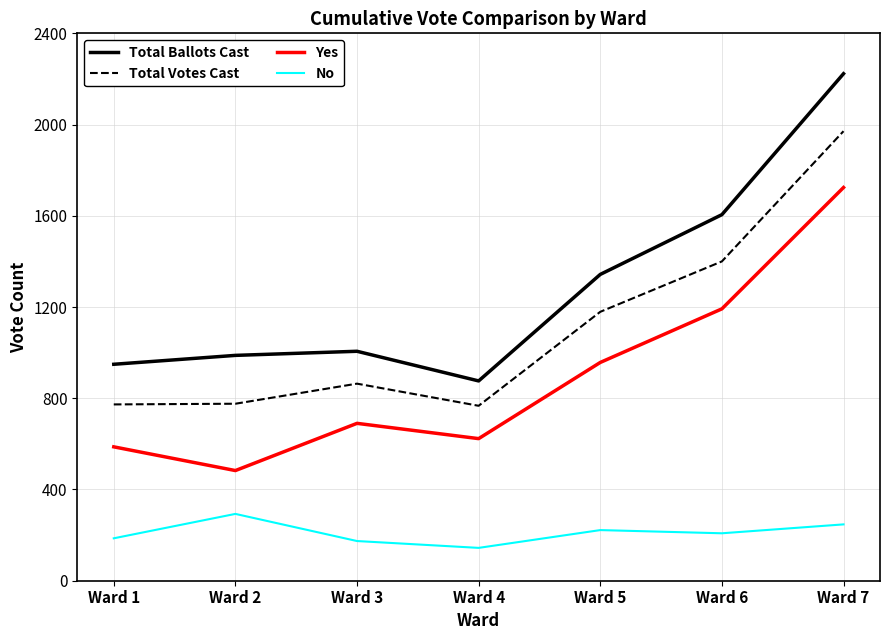

What is the sum of all Total Votes Cast values?

7730